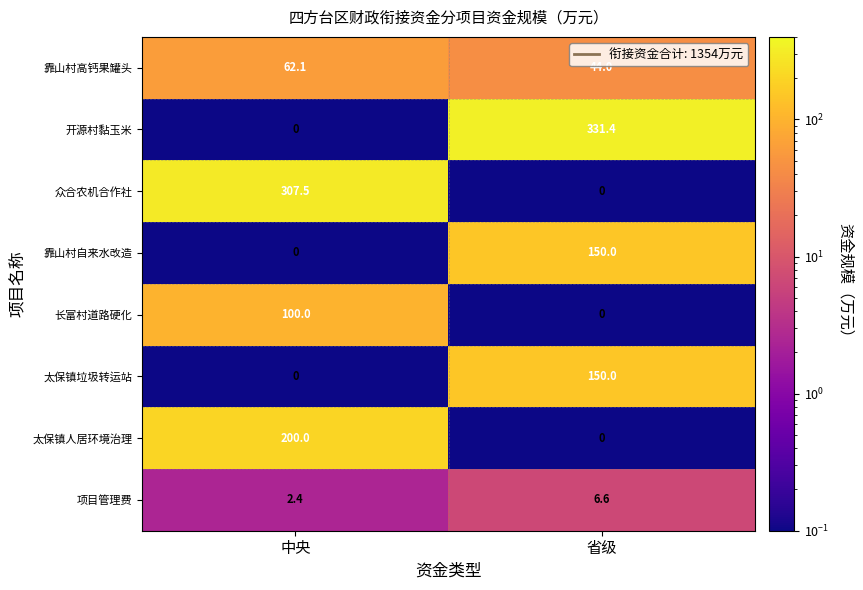

Is it true that 靠山村高钙果罐头 equals 89.1 at 中央?

False